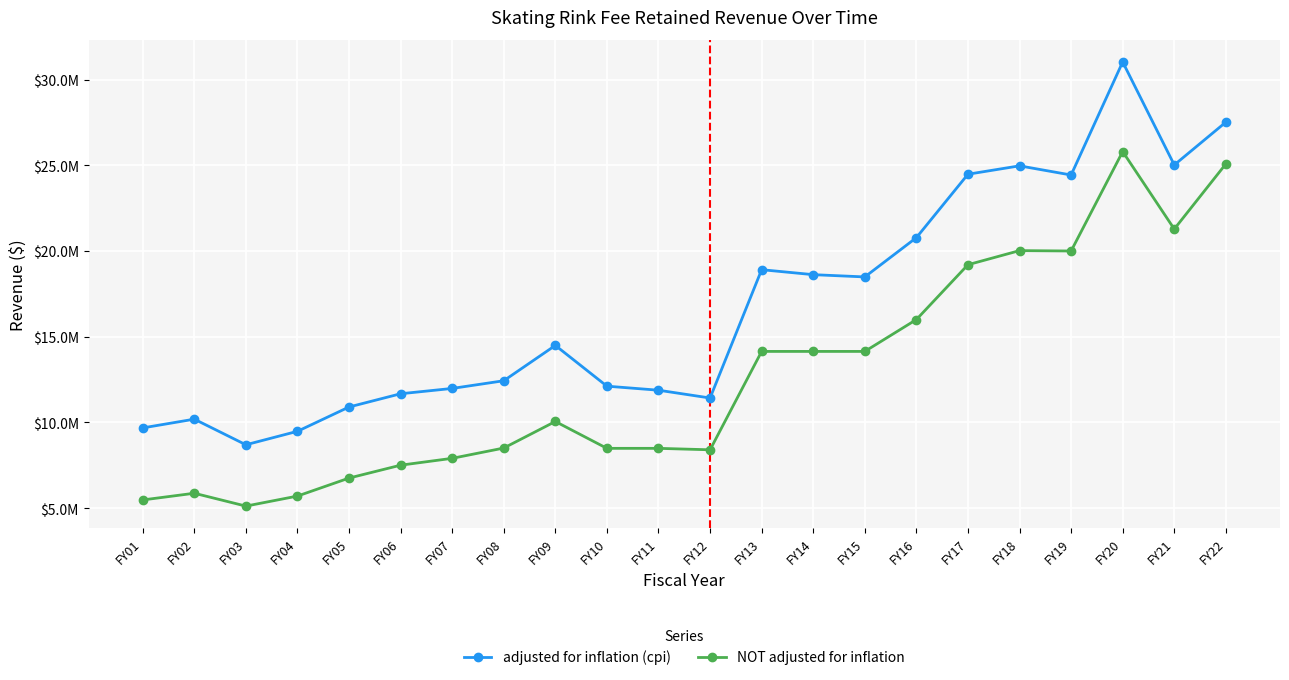

At which category does adjusted for inflation (cpi) reach its first local valley?

FY03